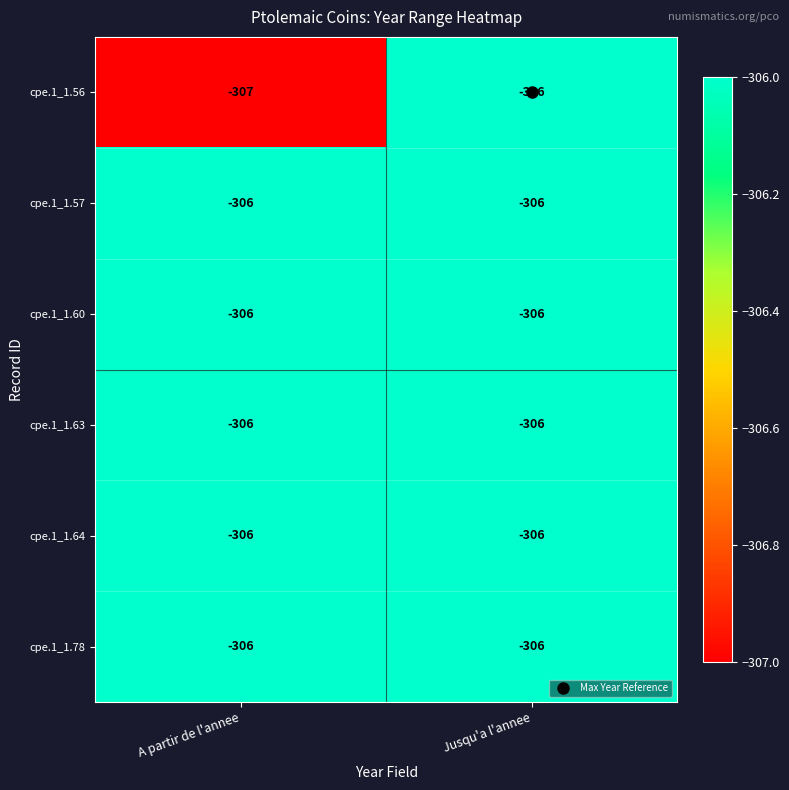

True or false: cpe.1_1.57 has a value of -306 at Jusqu'a l'annee.

True